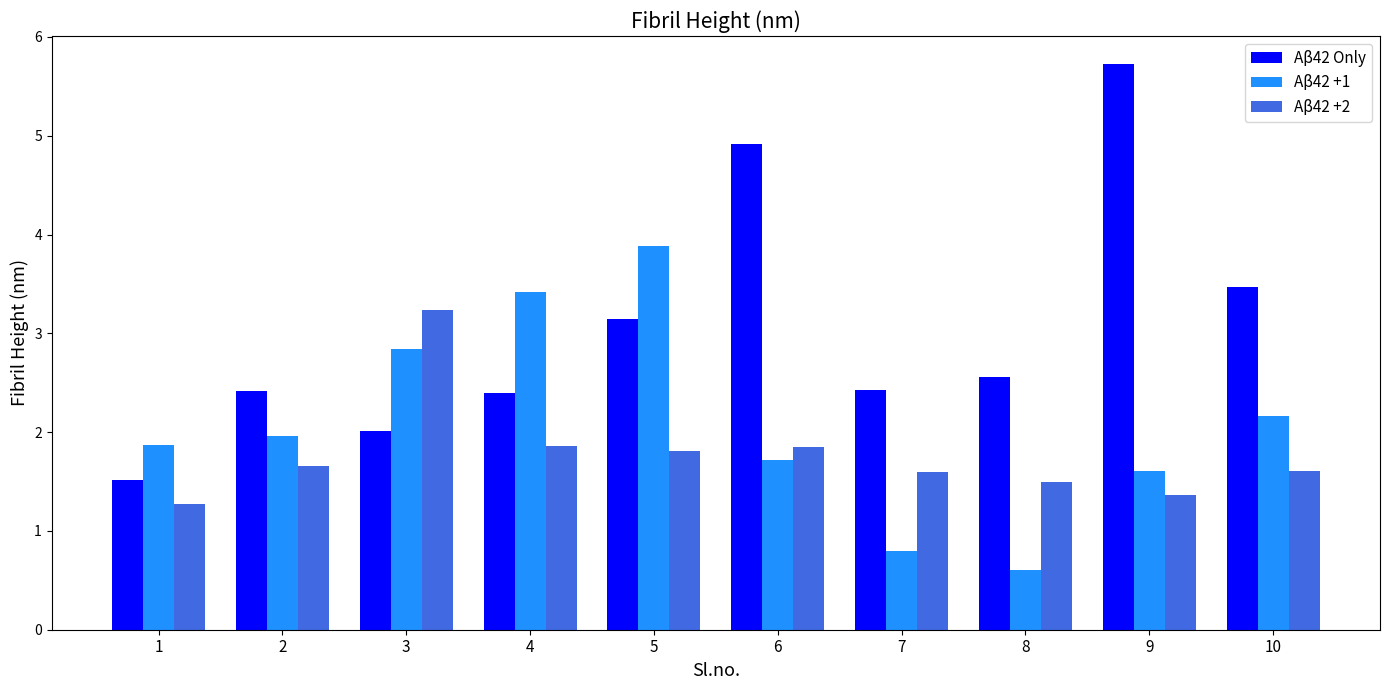

What is the smallest value displayed?

0.6